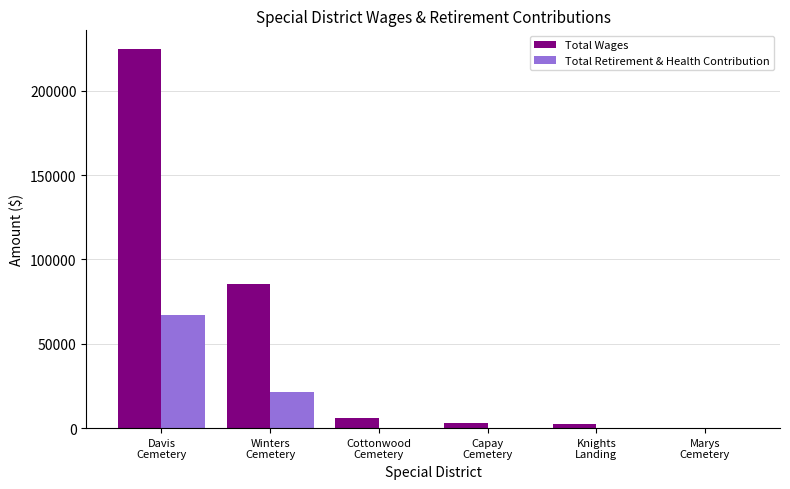

How many distinct data groups are displayed?

2